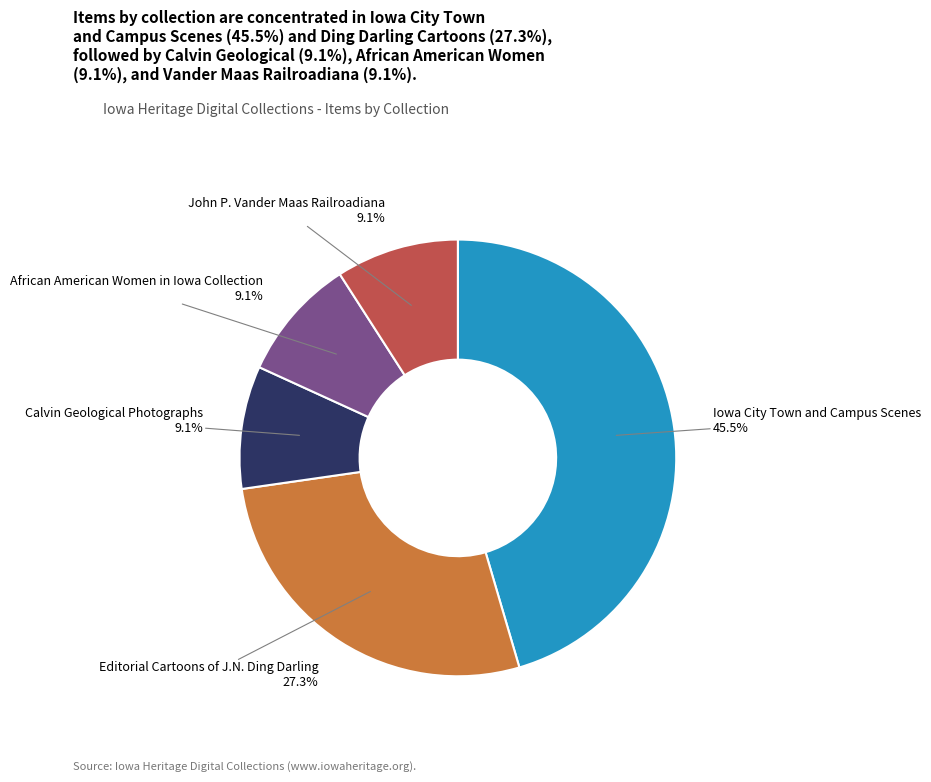

To the nearest percent, what percentage of the pie is John P. Vander Maas Railroadiana?

9%